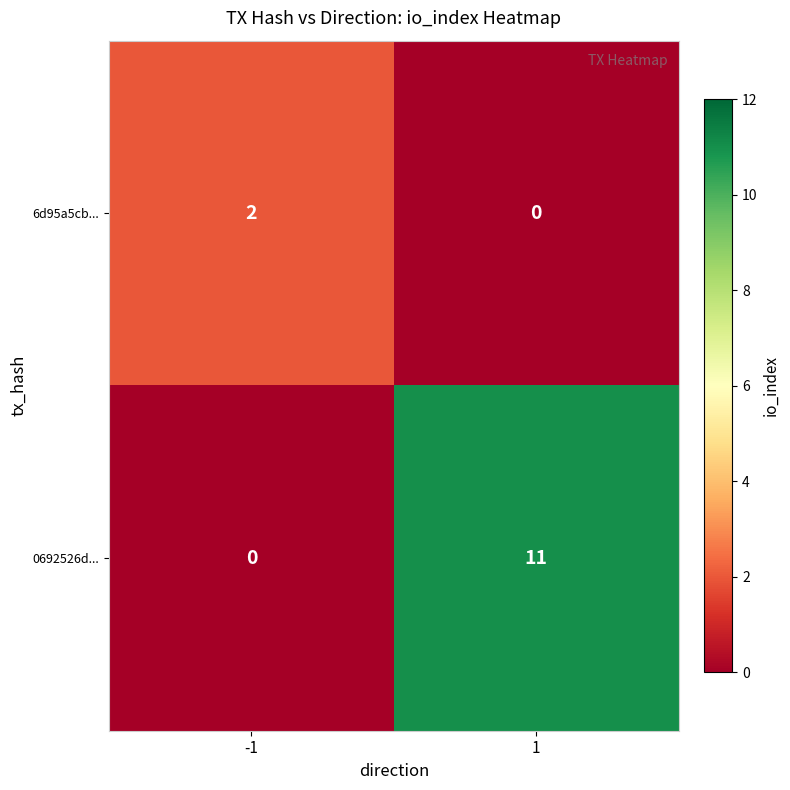

Reading left to right, list all the values displayed in this chart.

6d95a5cb...: 2	0
0692526d...: 0	11